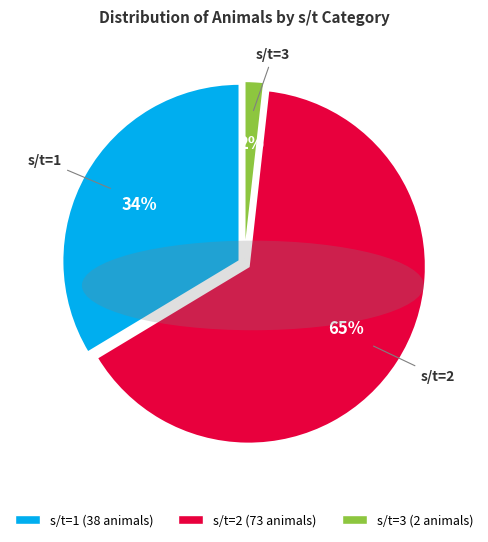

Does s/t=2 account for over 50% of the chart?

Yes